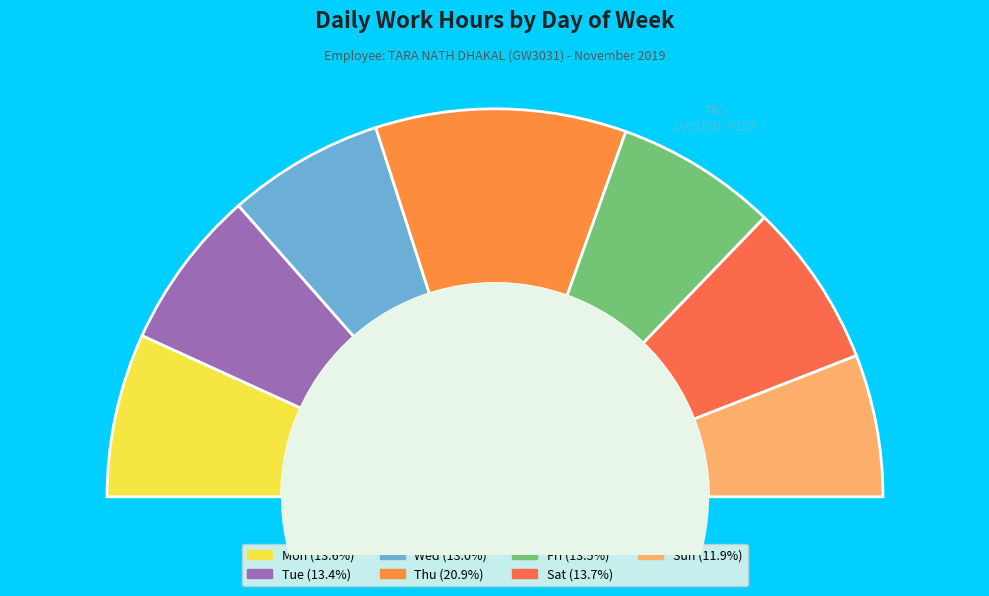

Between Fri and Wed, which is larger?

Fri